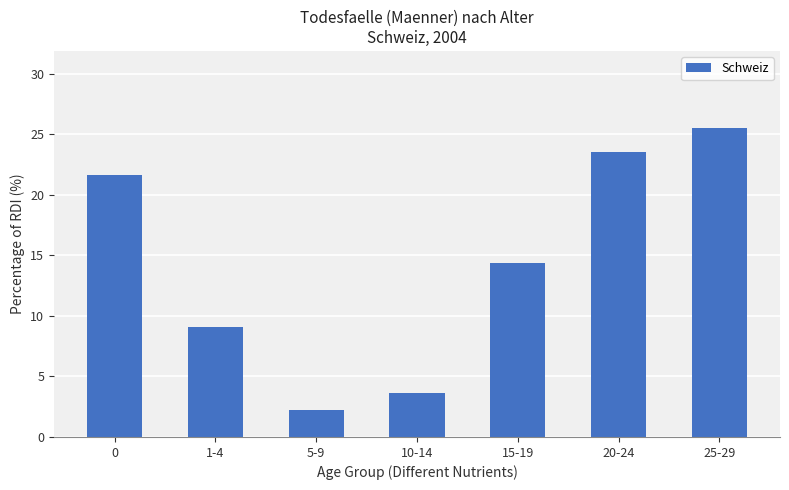

Between 20-24 and 0, which is larger?

20-24